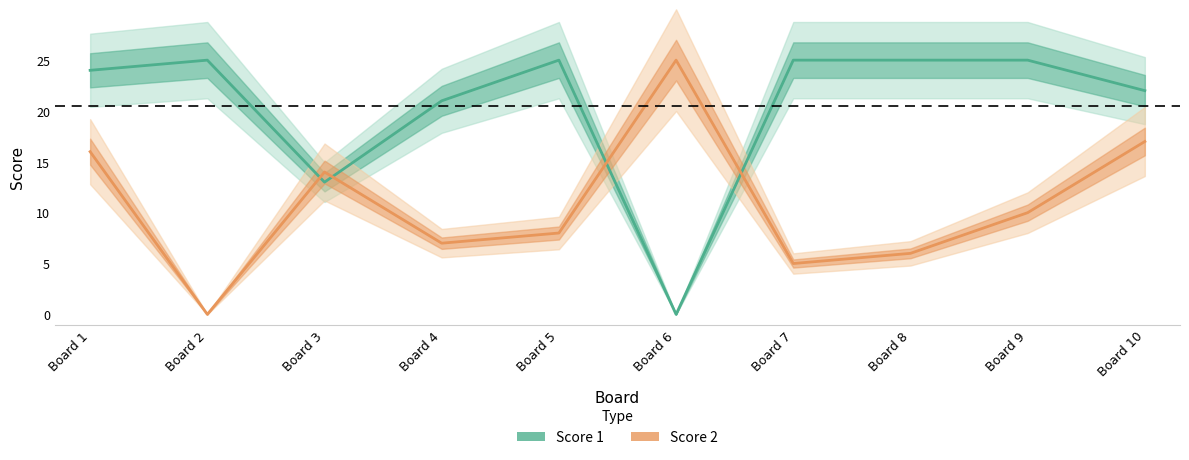

Is the value of Score 2 at Board 6 greater than the value of Score 1 at Board 9?

No